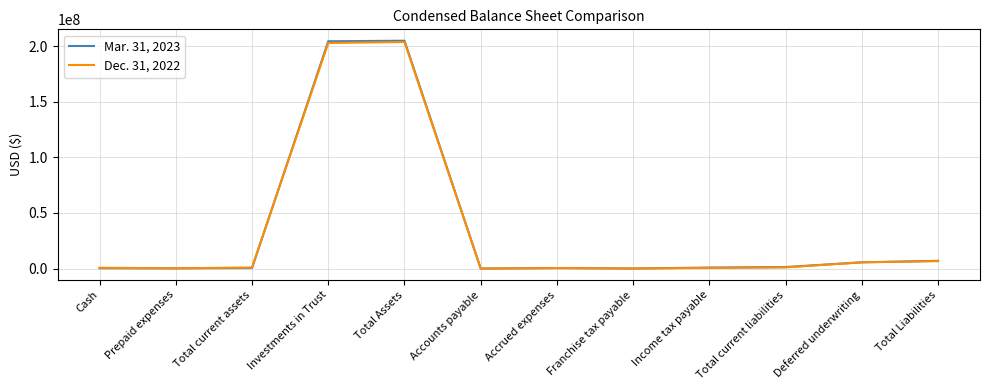

How many lines are shown in the chart?

2